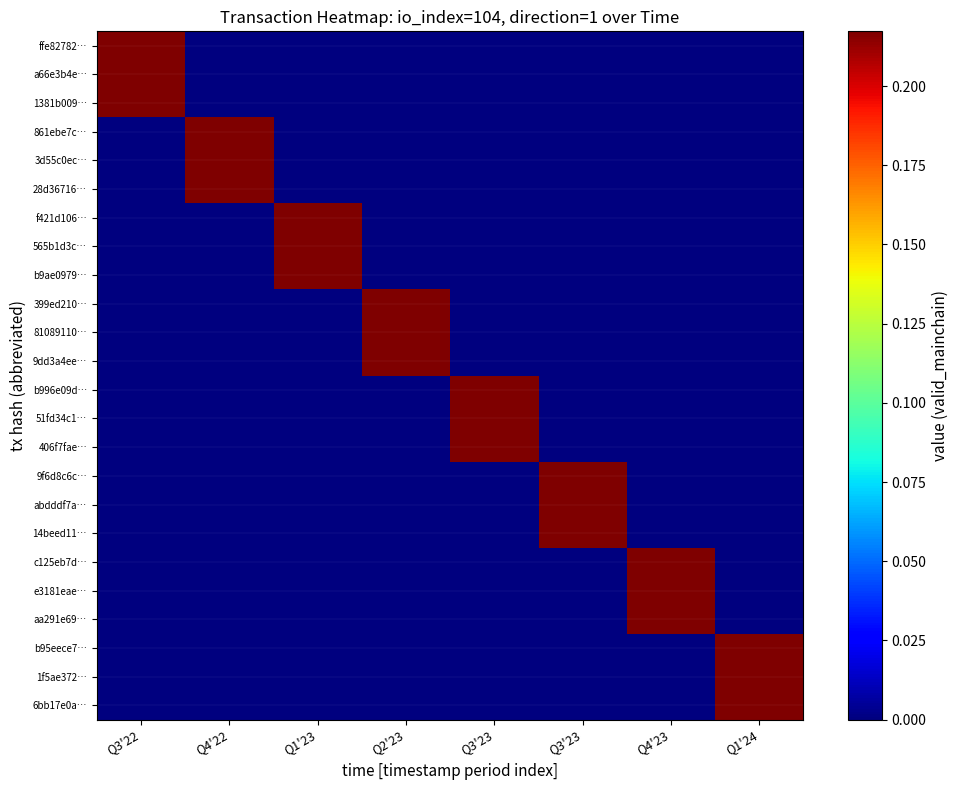

Reading left to right, what are all the values shown in this chart?

6bb17e0a…: Q3'22=0.0	Q4'22=0.0	Q1'23=0.0	Q2'23=0.0	Q3'23=0.0	Q3'23=0.0	Q4'23=0.0	Q1'24=0.2
1f5ae372…: Q3'22=0.0	Q4'22=0.0	Q1'23=0.0	Q2'23=0.0	Q3'23=0.0	Q3'23=0.0	Q4'23=0.0	Q1'24=0.2
b95eece7…: Q3'22=0.0	Q4'22=0.0	Q1'23=0.0	Q2'23=0.0	Q3'23=0.0	Q3'23=0.0	Q4'23=0.0	Q1'24=0.2
aa291e69…: Q3'22=0.0	Q4'22=0.0	Q1'23=0.0	Q2'23=0.0	Q3'23=0.0	Q3'23=0.0	Q4'23=0.2	Q1'24=0.0
e3181eae…: Q3'22=0.0	Q4'22=0.0	Q1'23=0.0	Q2'23=0.0	Q3'23=0.0	Q3'23=0.0	Q4'23=0.2	Q1'24=0.0
c125eb7d…: Q3'22=0.0	Q4'22=0.0	Q1'23=0.0	Q2'23=0.0	Q3'23=0.0	Q3'23=0.0	Q4'23=0.2	Q1'24=0.0
14beed11…: Q3'22=0.0	Q4'22=0.0	Q1'23=0.0	Q2'23=0.0	Q3'23=0.0	Q3'23=0.2	Q4'23=0.0	Q1'24=0.0
abdddf7a…: Q3'22=0.0	Q4'22=0.0	Q1'23=0.0	Q2'23=0.0	Q3'23=0.0	Q3'23=0.2	Q4'23=0.0	Q1'24=0.0
9f6d8c6c…: Q3'22=0.0	Q4'22=0.0	Q1'23=0.0	Q2'23=0.0	Q3'23=0.0	Q3'23=0.2	Q4'23=0.0	Q1'24=0.0
406f7fae…: Q3'22=0.0	Q4'22=0.0	Q1'23=0.0	Q2'23=0.0	Q3'23=0.2	Q3'23=0.0	Q4'23=0.0	Q1'24=0.0
51fd34c1…: Q3'22=0.0	Q4'22=0.0	Q1'23=0.0	Q2'23=0.0	Q3'23=0.2	Q3'23=0.0	Q4'23=0.0	Q1'24=0.0
b996e09d…: Q3'22=0.0	Q4'22=0.0	Q1'23=0.0	Q2'23=0.0	Q3'23=0.2	Q3'23=0.0	Q4'23=0.0	Q1'24=0.0
9dd3a4ee…: Q3'22=0.0	Q4'22=0.0	Q1'23=0.0	Q2'23=0.2	Q3'23=0.0	Q3'23=0.0	Q4'23=0.0	Q1'24=0.0
81089110…: Q3'22=0.0	Q4'22=0.0	Q1'23=0.0	Q2'23=0.2	Q3'23=0.0	Q3'23=0.0	Q4'23=0.0	Q1'24=0.0
399ed210…: Q3'22=0.0	Q4'22=0.0	Q1'23=0.0	Q2'23=0.2	Q3'23=0.0	Q3'23=0.0	Q4'23=0.0	Q1'24=0.0
b9ae0979…: Q3'22=0.0	Q4'22=0.0	Q1'23=0.2	Q2'23=0.0	Q3'23=0.0	Q3'23=0.0	Q4'23=0.0	Q1'24=0.0
565b1d3c…: Q3'22=0.0	Q4'22=0.0	Q1'23=0.2	Q2'23=0.0	Q3'23=0.0	Q3'23=0.0	Q4'23=0.0	Q1'24=0.0
f421d106…: Q3'22=0.0	Q4'22=0.0	Q1'23=0.2	Q2'23=0.0	Q3'23=0.0	Q3'23=0.0	Q4'23=0.0	Q1'24=0.0
28d36716…: Q3'22=0.0	Q4'22=0.2	Q1'23=0.0	Q2'23=0.0	Q3'23=0.0	Q3'23=0.0	Q4'23=0.0	Q1'24=0.0
3d55c0ec…: Q3'22=0.0	Q4'22=0.2	Q1'23=0.0	Q2'23=0.0	Q3'23=0.0	Q3'23=0.0	Q4'23=0.0	Q1'24=0.0
861ebe7c…: Q3'22=0.0	Q4'22=0.2	Q1'23=0.0	Q2'23=0.0	Q3'23=0.0	Q3'23=0.0	Q4'23=0.0	Q1'24=0.0
1381b009…: Q3'22=0.2	Q4'22=0.0	Q1'23=0.0	Q2'23=0.0	Q3'23=0.0	Q3'23=0.0	Q4'23=0.0	Q1'24=0.0
a66e3b4e…: Q3'22=0.2	Q4'22=0.0	Q1'23=0.0	Q2'23=0.0	Q3'23=0.0	Q3'23=0.0	Q4'23=0.0	Q1'24=0.0
ffe82782…: Q3'22=0.2	Q4'22=0.0	Q1'23=0.0	Q2'23=0.0	Q3'23=0.0	Q3'23=0.0	Q4'23=0.0	Q1'24=0.0